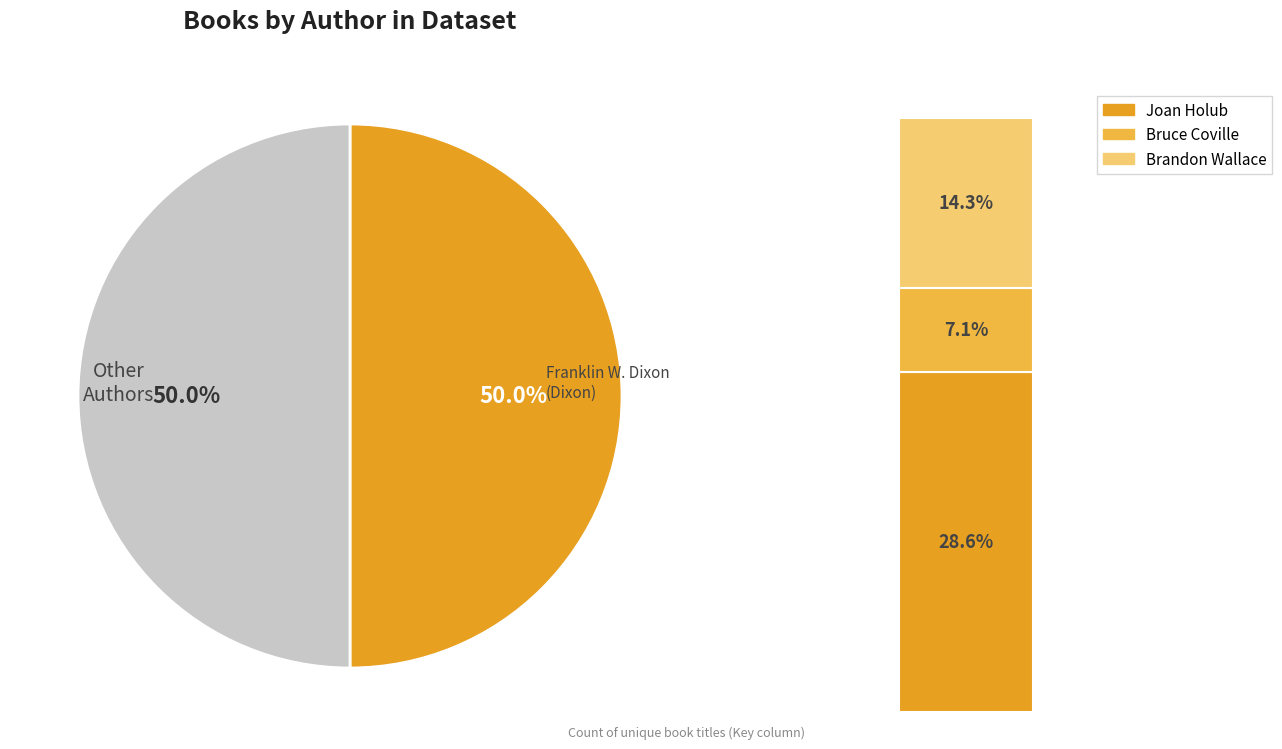

The Franklin W. Dixon (1545137) slice represents 50% of the pie. True or false?

True